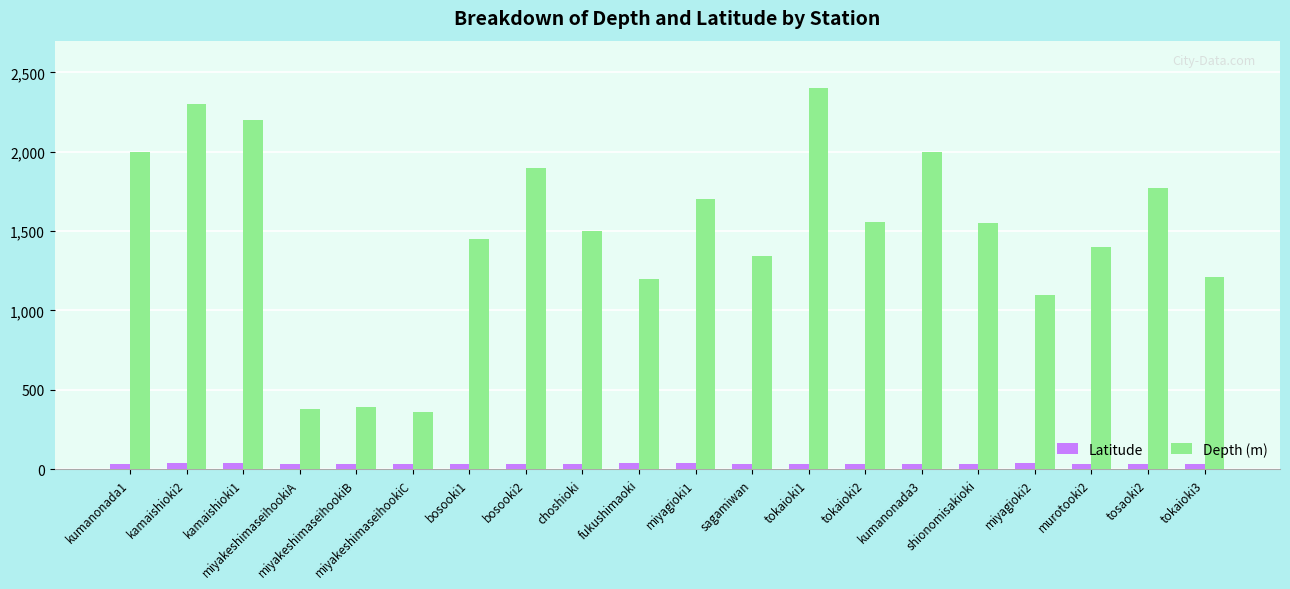

How many series are shown in this chart?

2